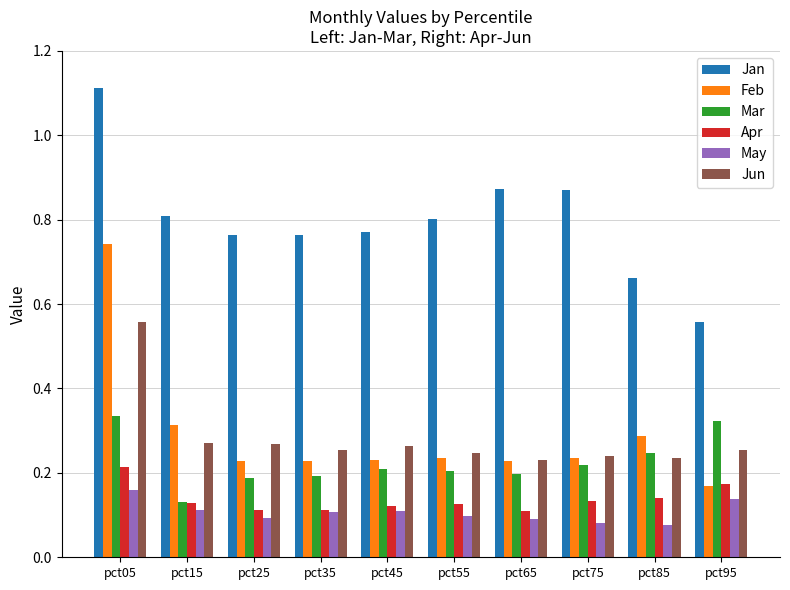

What is the sum of all Mar values?

2.2